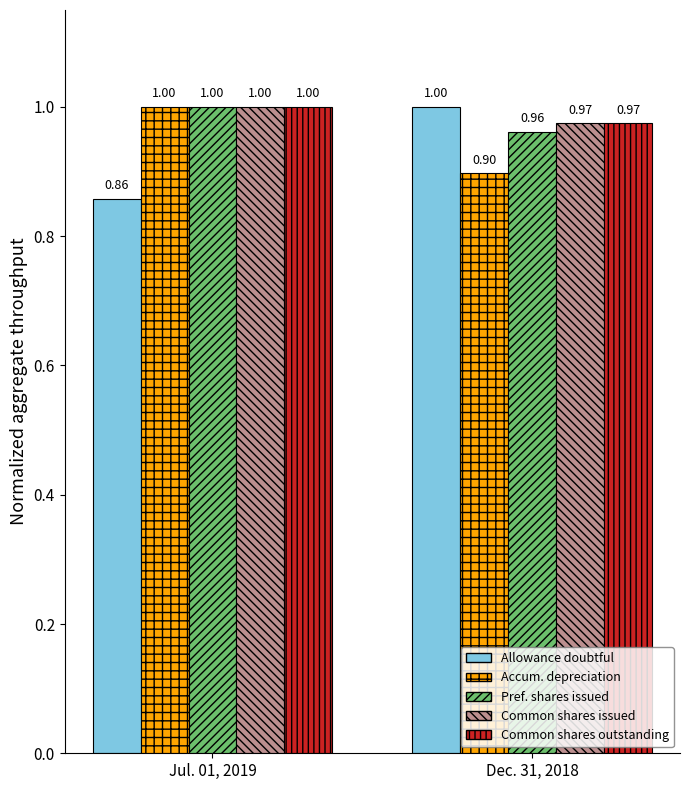

At which category is the sum across all series the highest?

Jul. 01, 2019